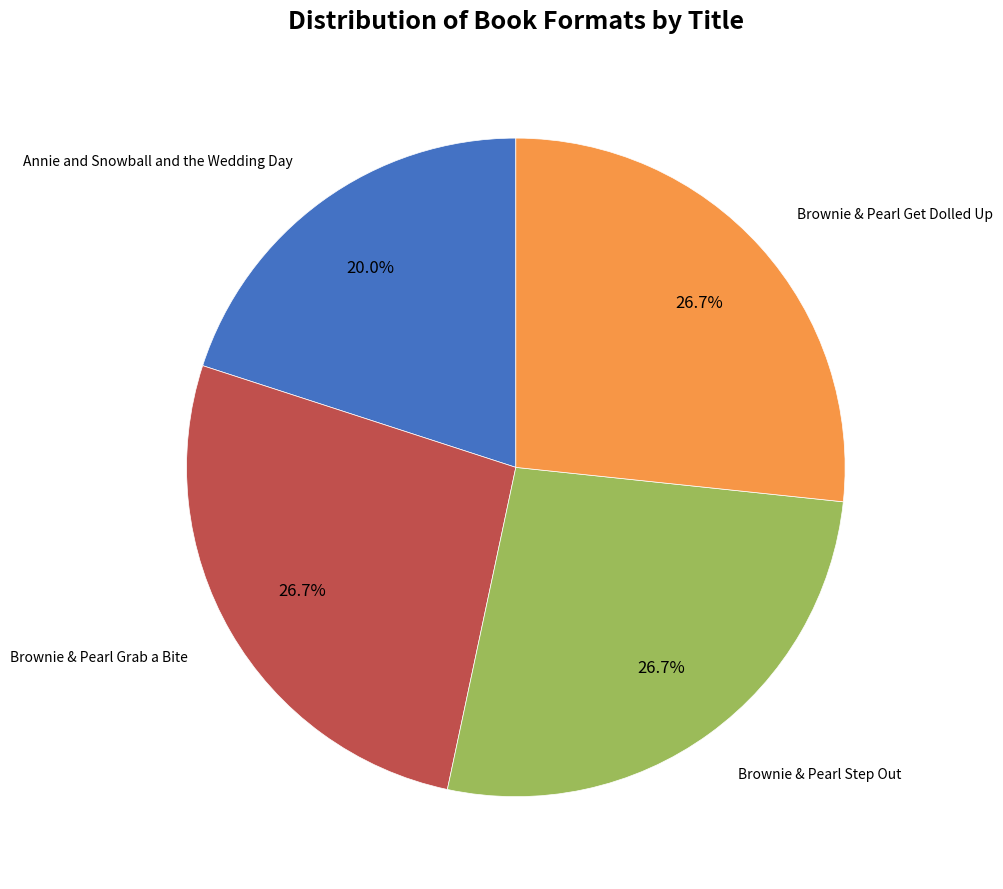

Is there any slice that represents more than half of the pie?

No